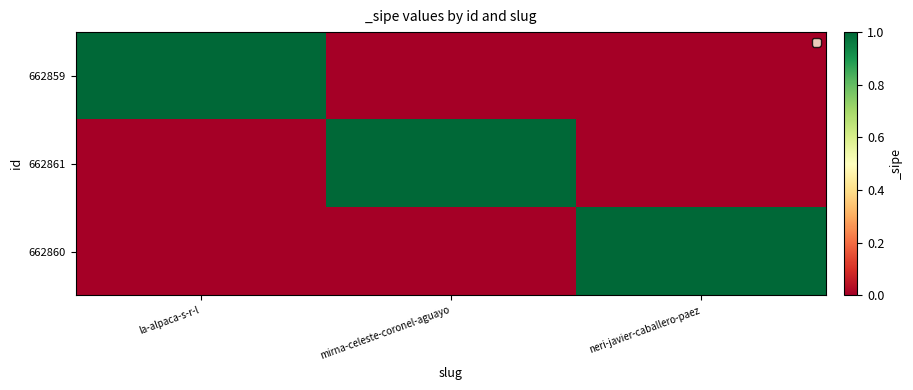

What is the greatest value displayed?

1